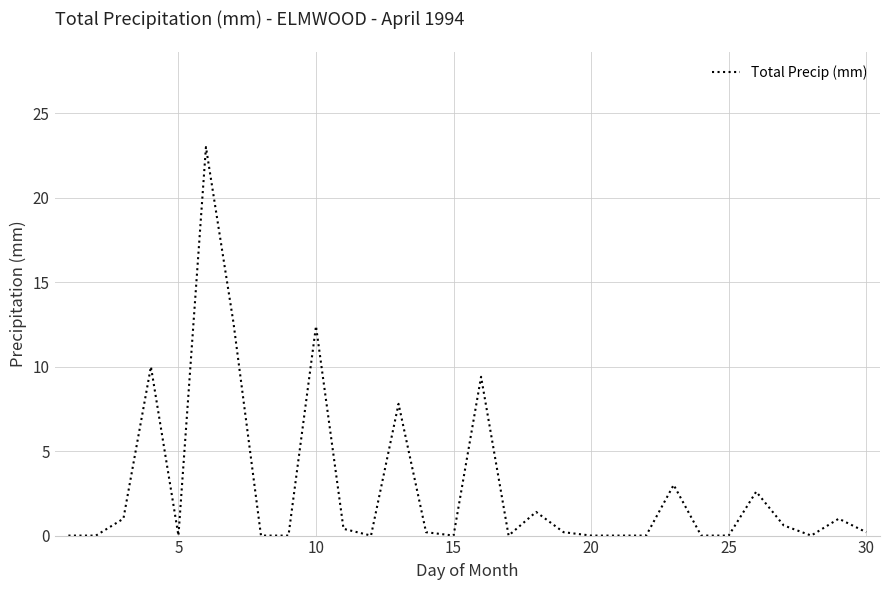

How many lines are shown in the chart?

1